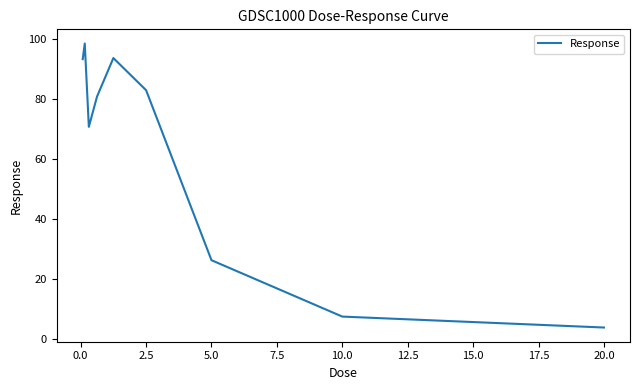

What is the smallest value displayed?

3.9